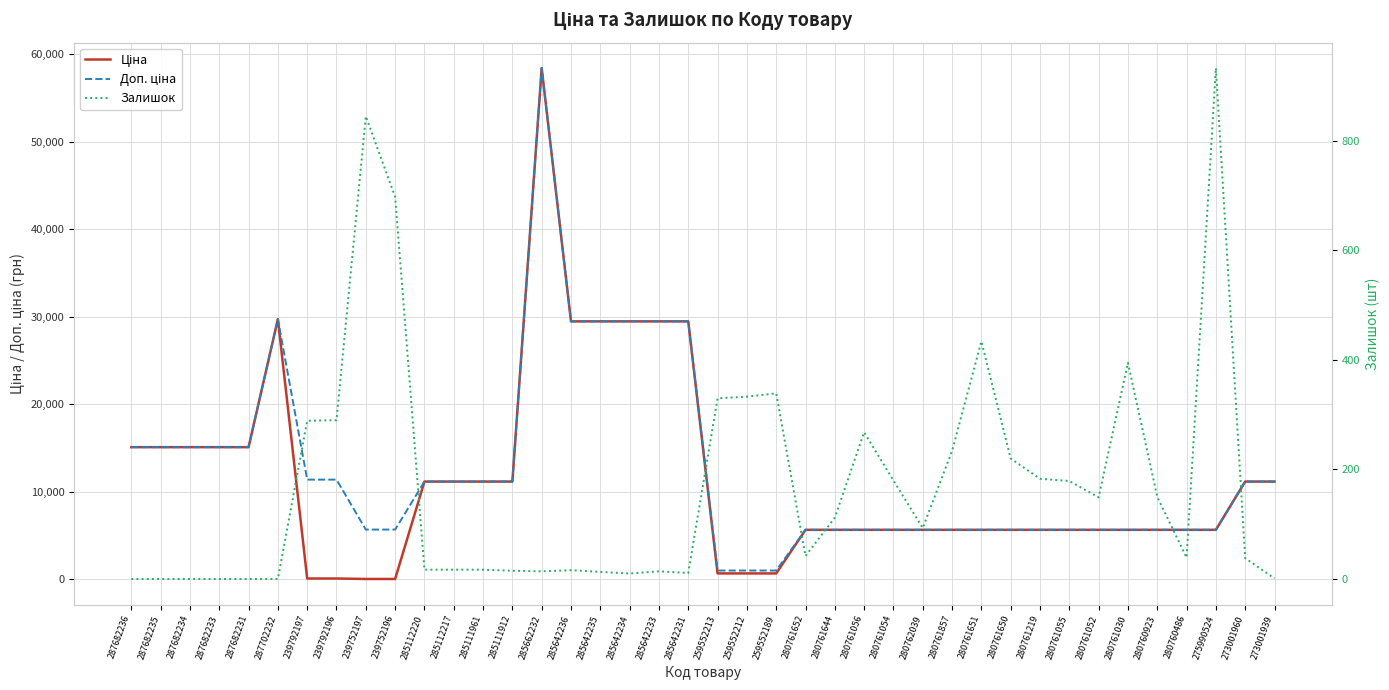

Which category has the highest value in the Ціна series?

285662232